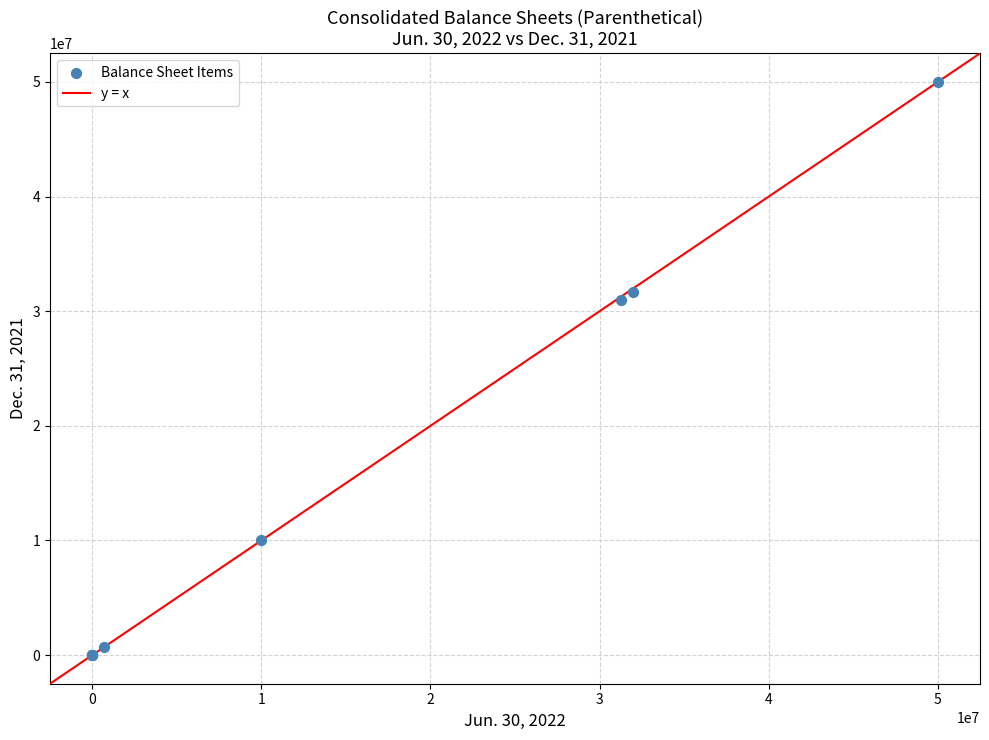

What Y value in the scatter plot is closest to 25000000?

31001226.0